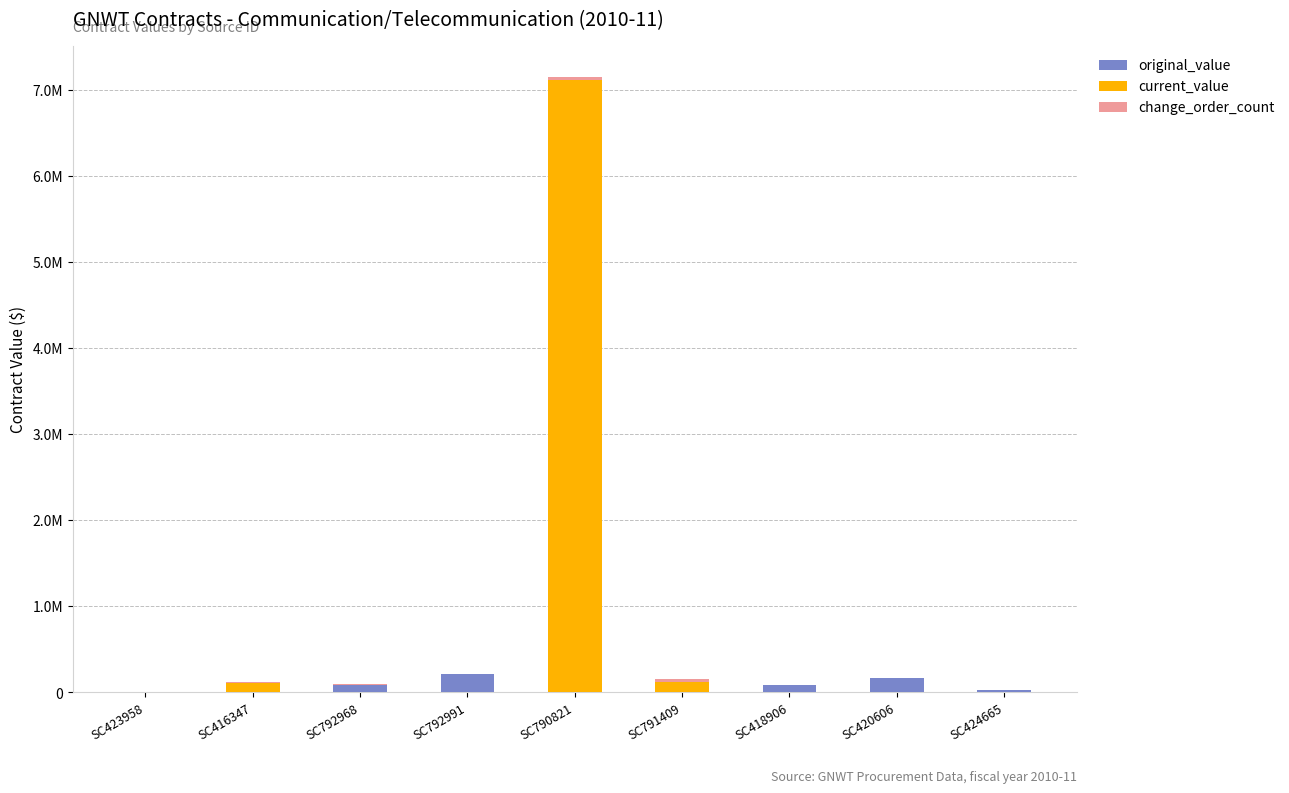

Are the bars horizontal?

No